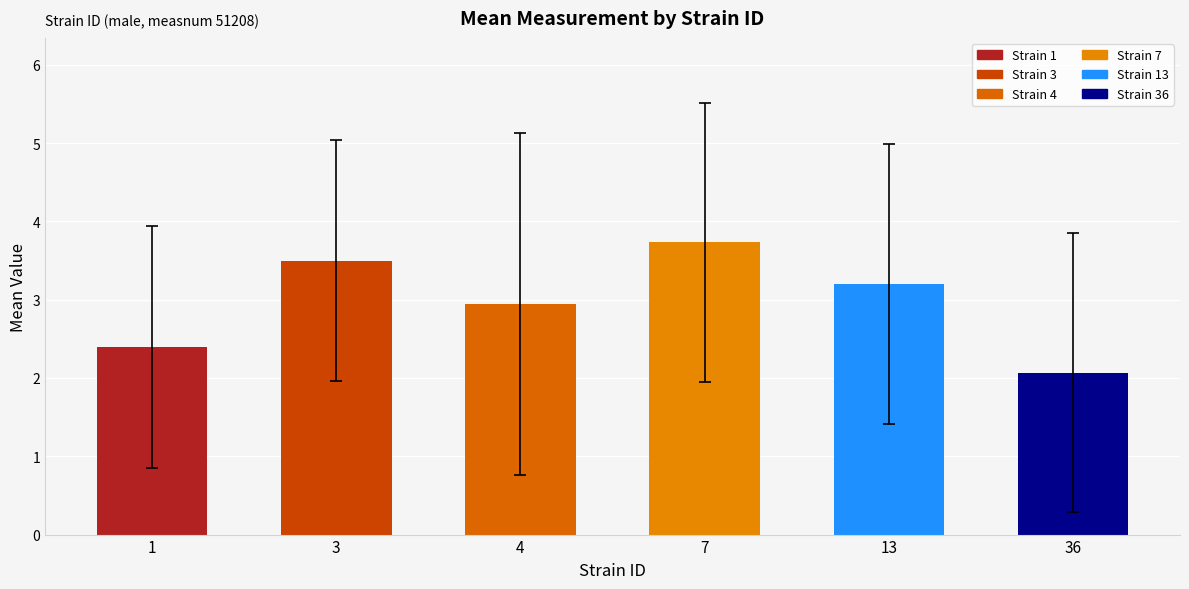

What is the approximate value at 7?

3.7